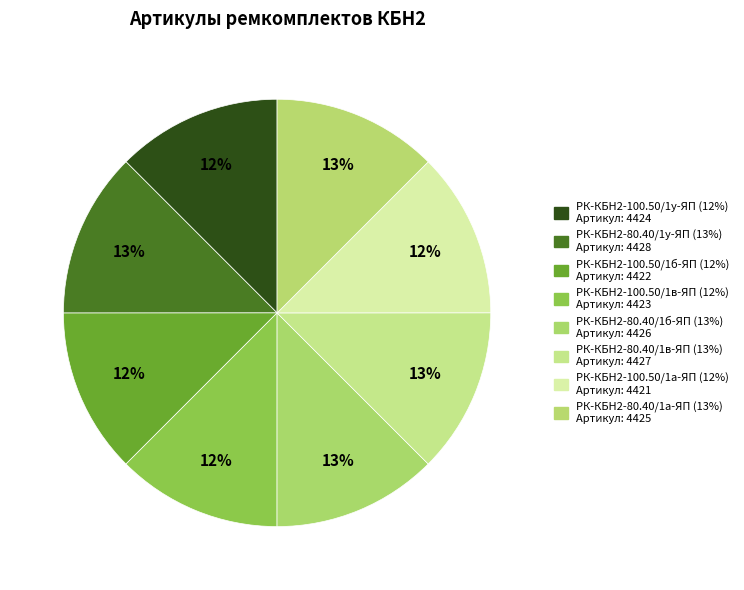

How many segments does this pie chart have?

8